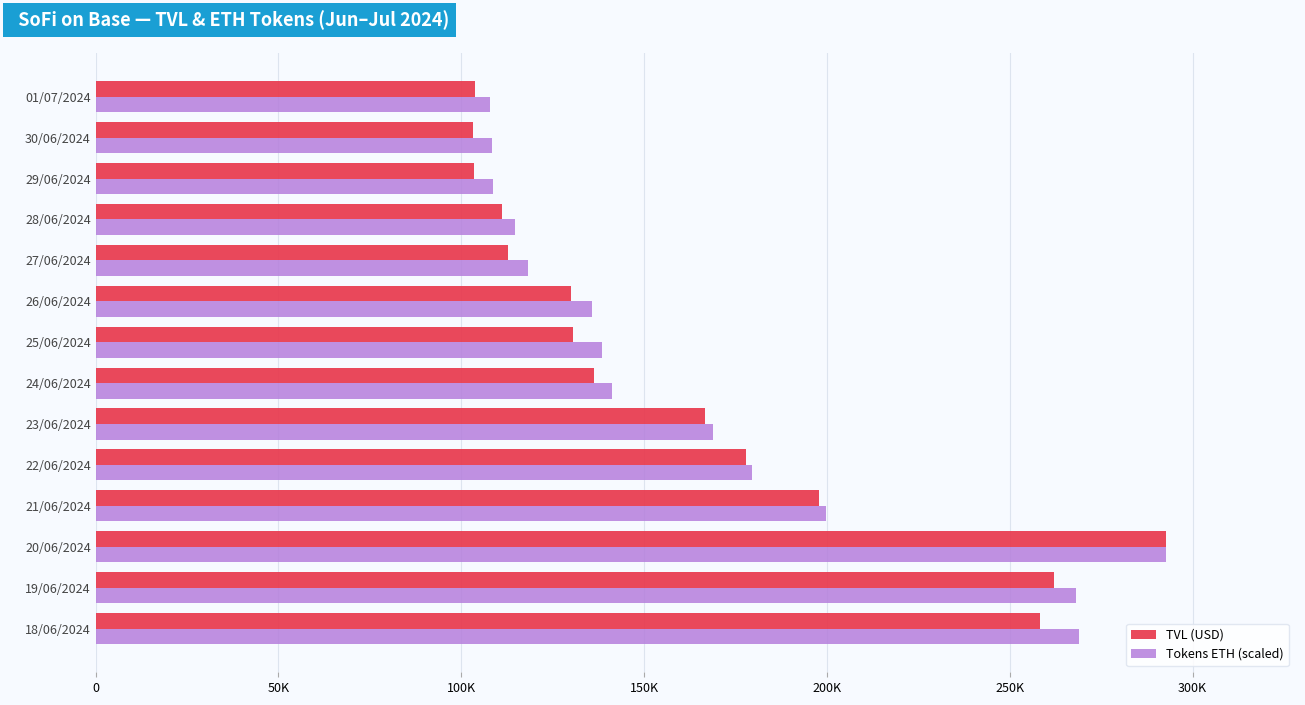

What are all the series names shown in the legend?

TVL (USD), Tokens ETH (scaled)